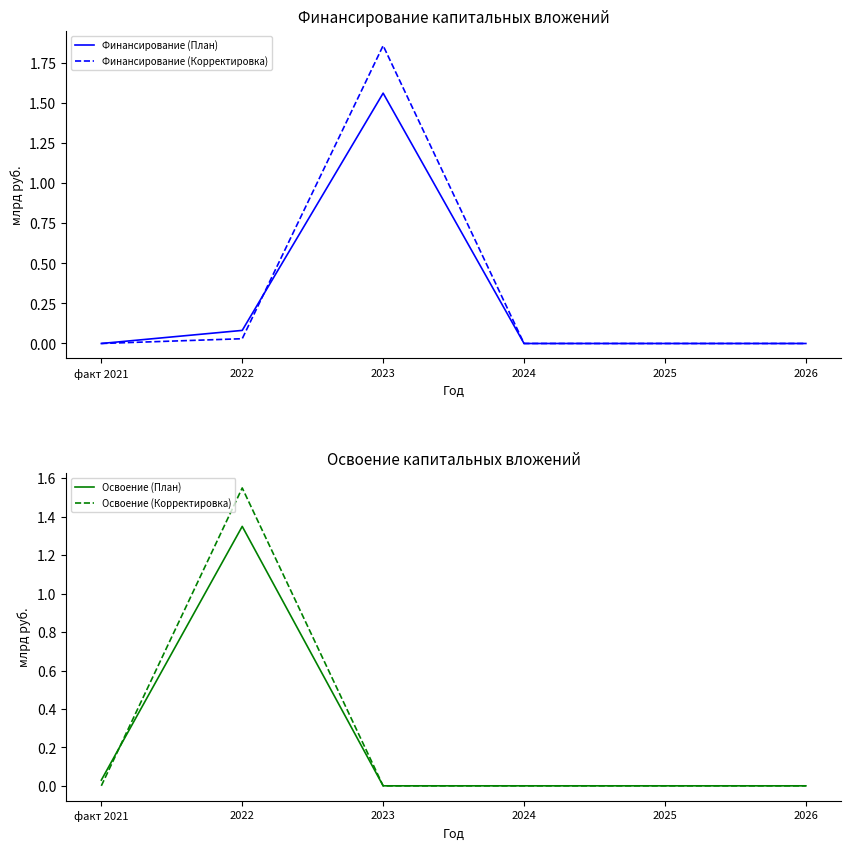

Reading left to right, what are all the values shown in this chart?

Финансирование (План): факт 2021=0.0	2022=0.1	2023=1.6	2024=0.0	2025=0.0	2026=0.0
Финансирование (Корректировка): факт 2021=0.0	2022=0.0	2023=1.9	2024=0.0	2025=0.0	2026=0.0
Освоение (План): факт 2021=0.0	2022=1.4	2023=0.0	2024=0.0	2025=0.0	2026=0.0
Освоение (Корректировка): факт 2021=0.0	2022=1.6	2023=0.0	2024=0.0	2025=0.0	2026=0.0